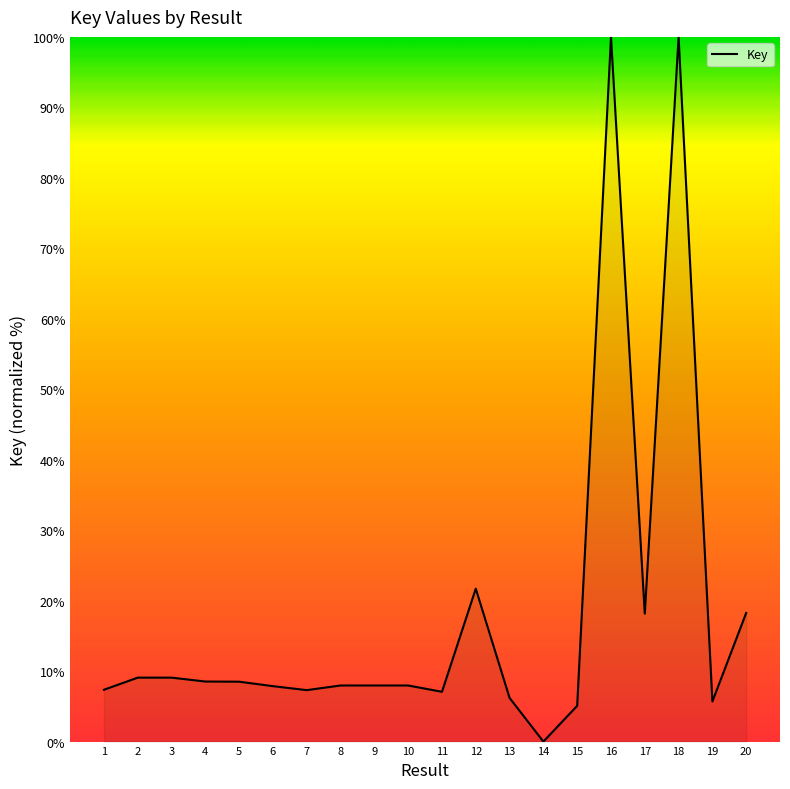

What is the maximum value shown in the chart?

100.0